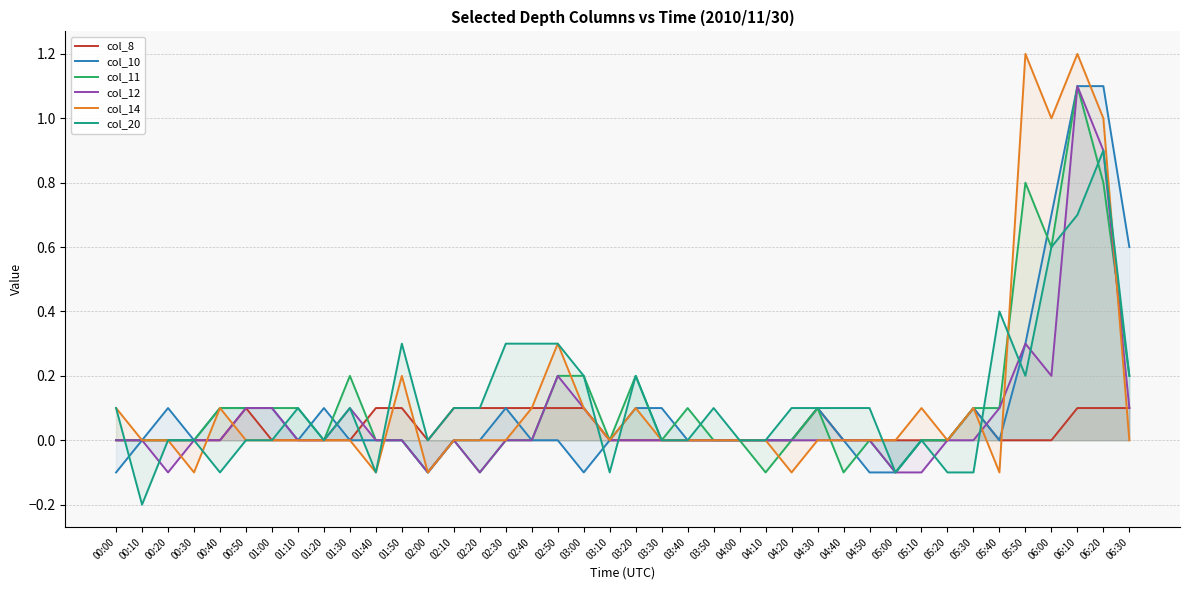

In col_8, how many points are higher than both neighbors (excluding endpoints)?

3